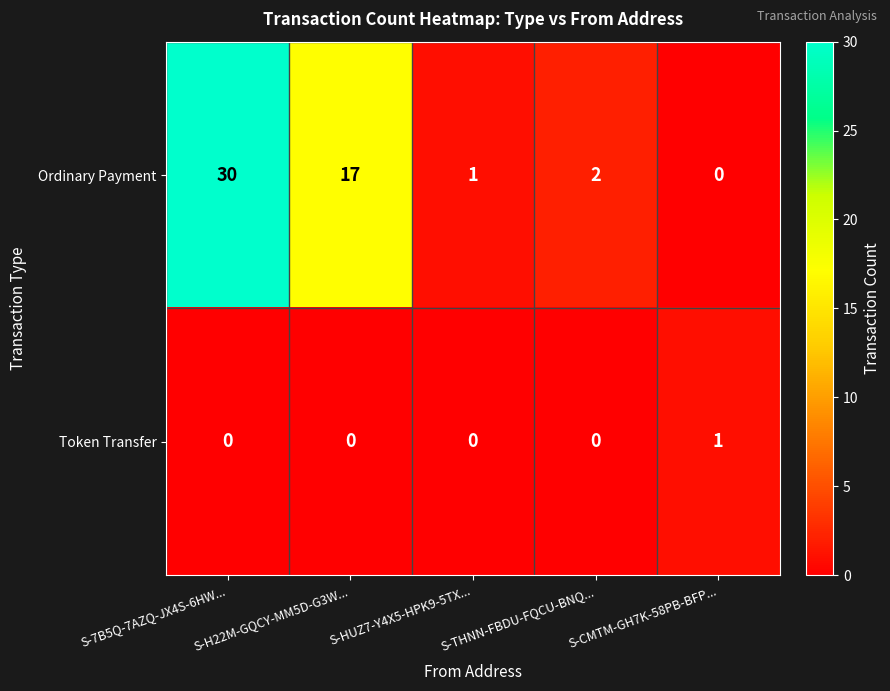

What is the total value across all series at S-THNN-FBDU-FQCU-BNQ...?

2